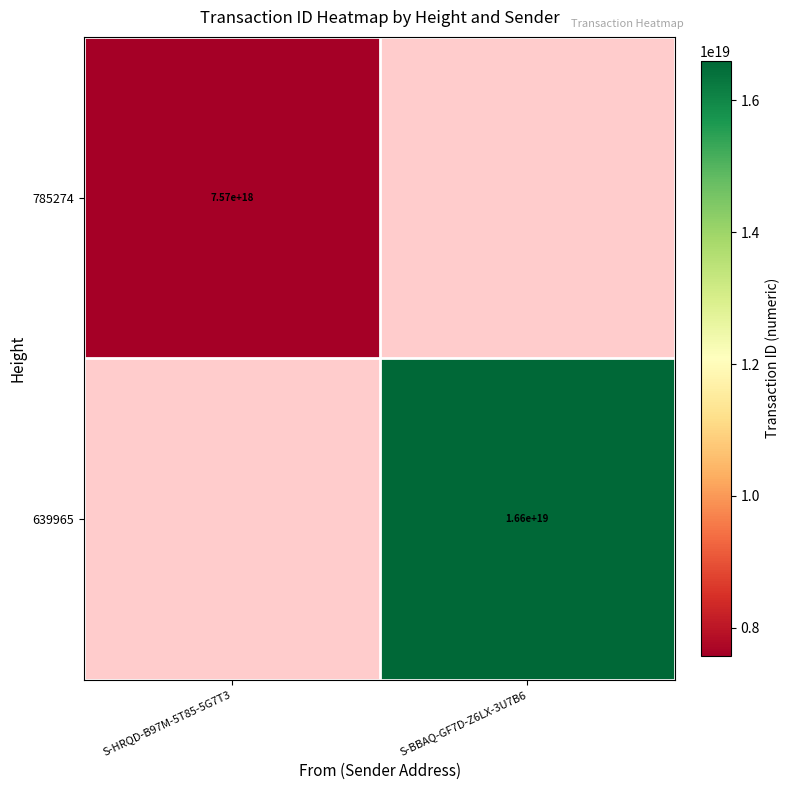

True or false: 639965 has a value of 23715799135418957824 at S-BBAQ-GF7D-Z6LX-3U7B6.

False